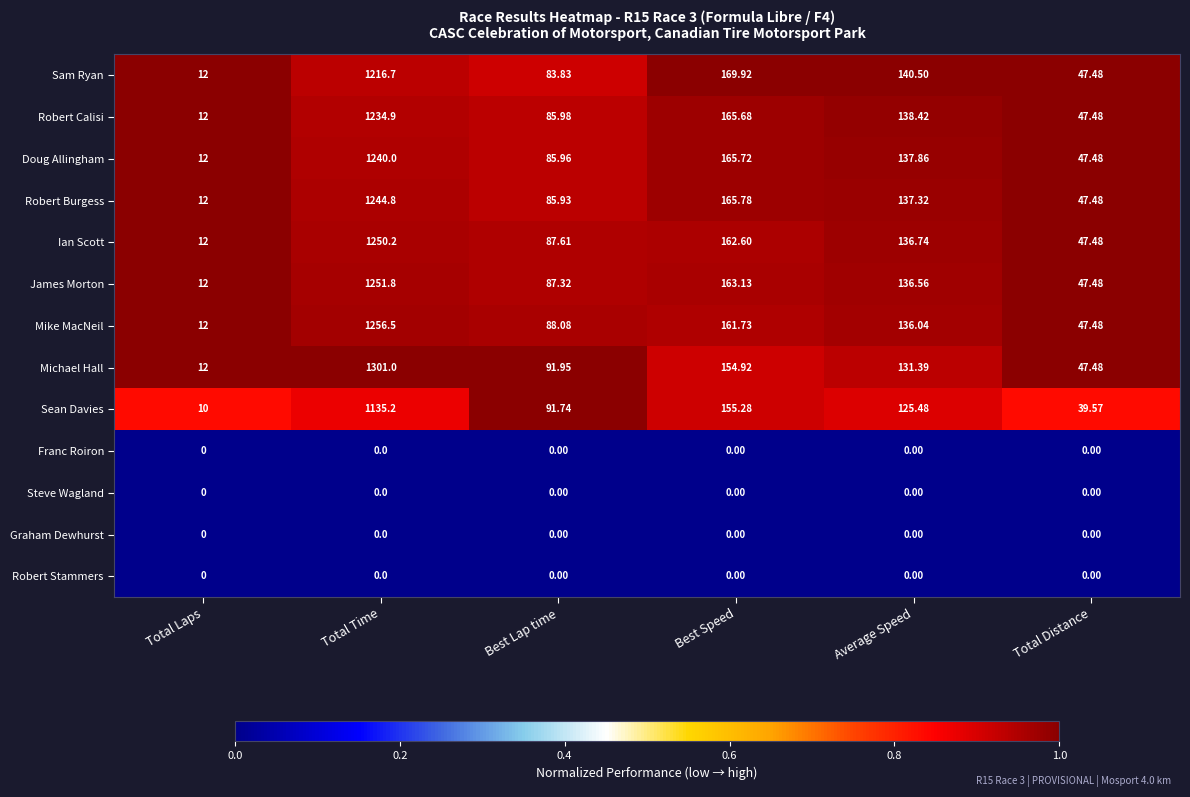

What is the greatest value displayed?

1301.0